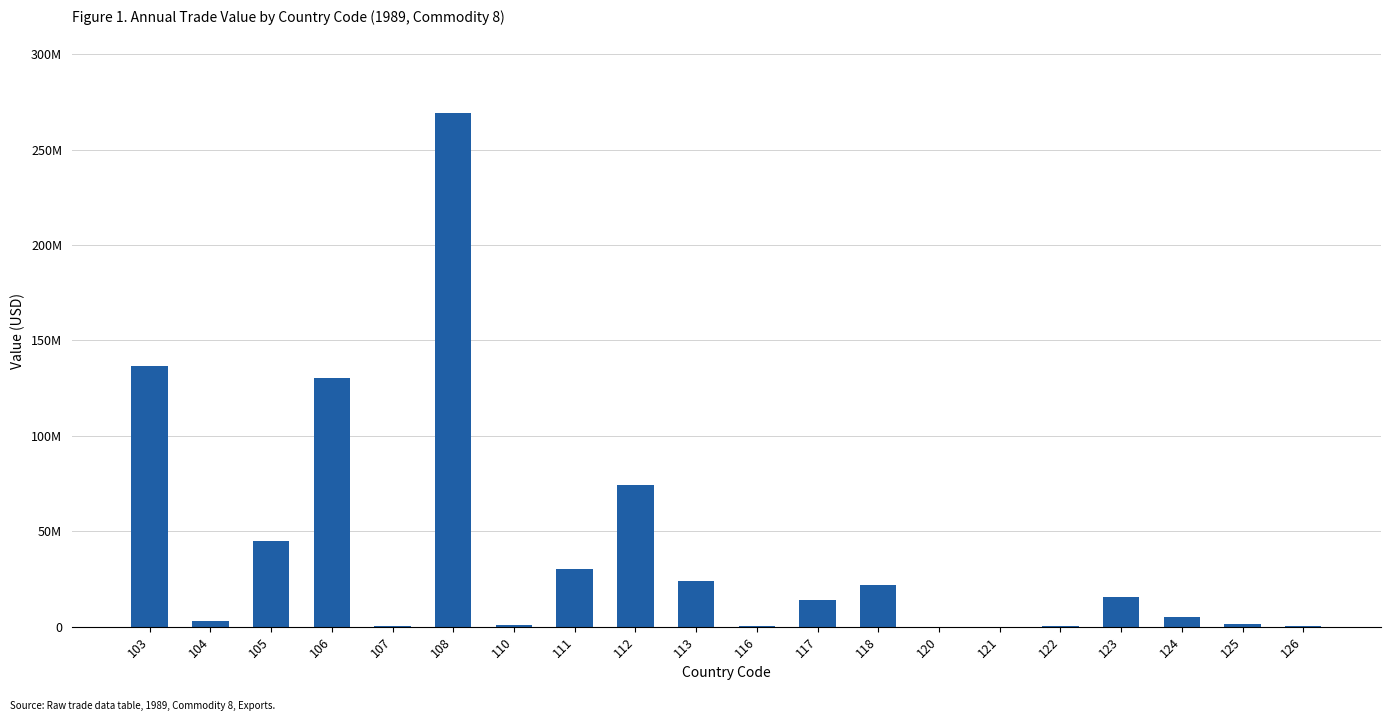

Rank the categories by value from highest to lowest.

108, 103, 106, 112, 105, 111, 113, 118, 123, 117, 124, 104, 125, 110, 122, 126, 116, 107, 121, 120